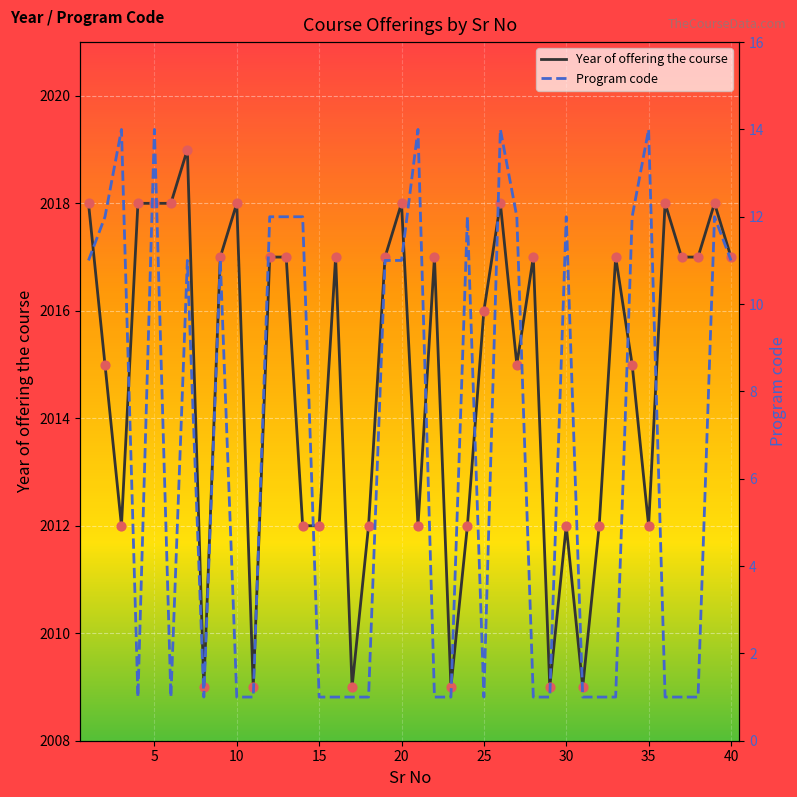

Is it true that Year of offering the course equals 2018 at 5?

True